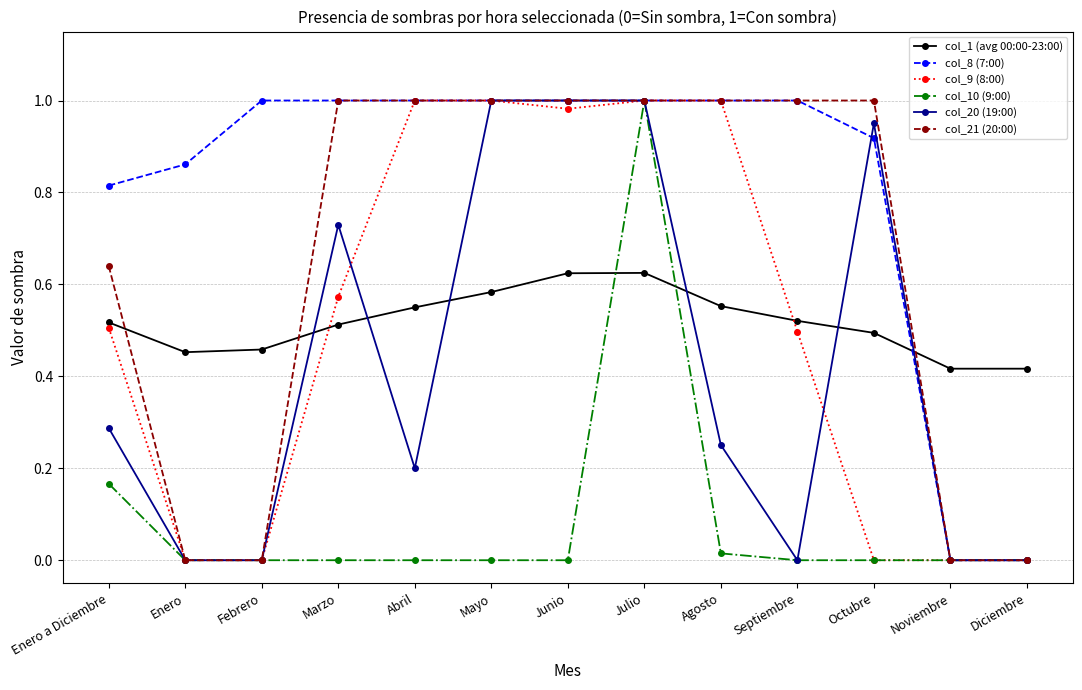

Is it true that col_21 (20:00) equals 1.0 at Octubre?

True